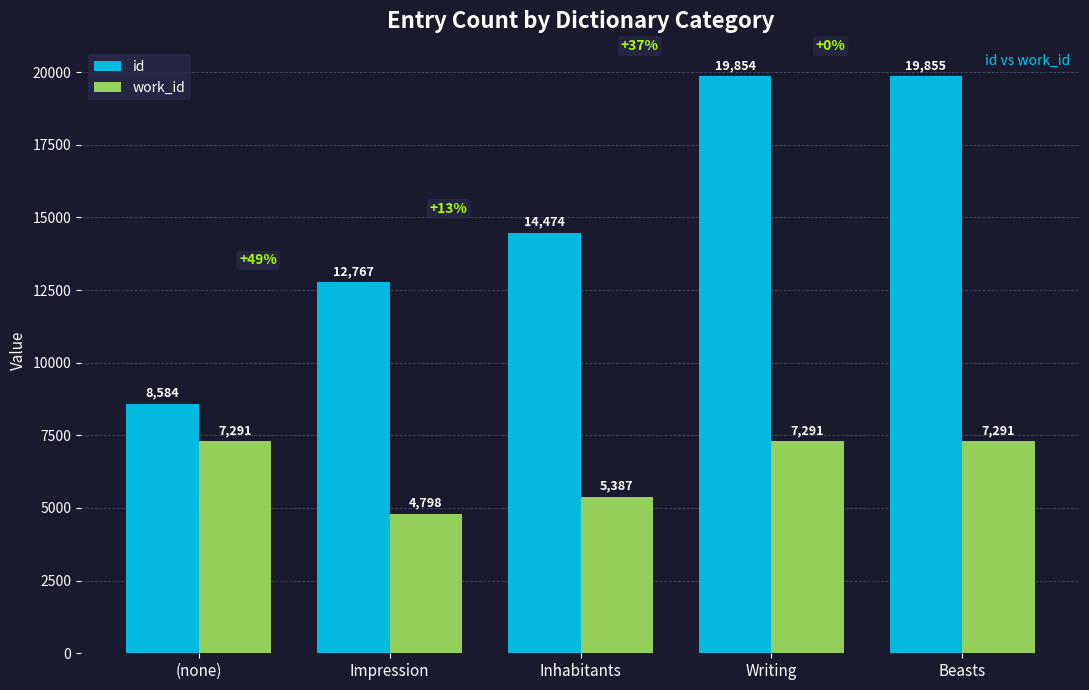

Reading left to right, extract all data points from this chart.

id: (none)=8584	Impression=12767	Inhabitants=14474	Writing=19854	Beasts=19855
work_id: (none)=7291	Impression=4798	Inhabitants=5387	Writing=7291	Beasts=7291